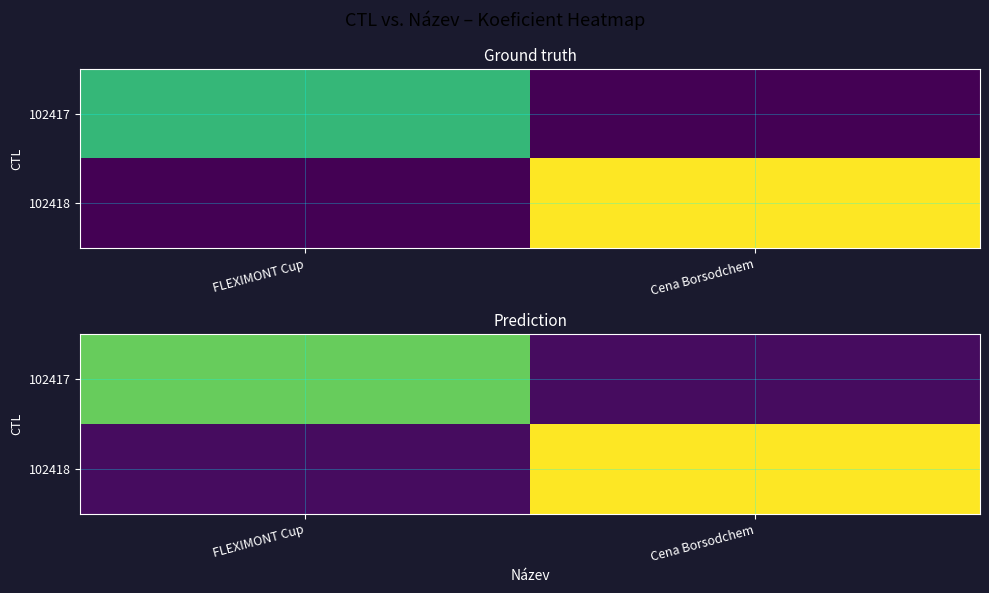

What is the difference between the maximum and minimum values in the 102418 series?

3.2